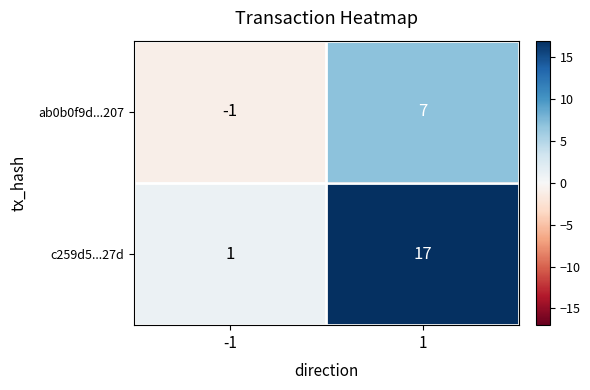

What is the sum of all c259d5...27d values?

18